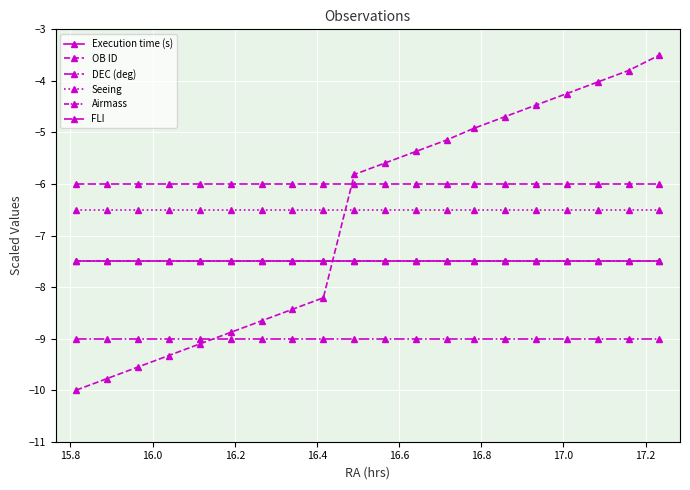

What is the average value of the OB ID series?

-6.7